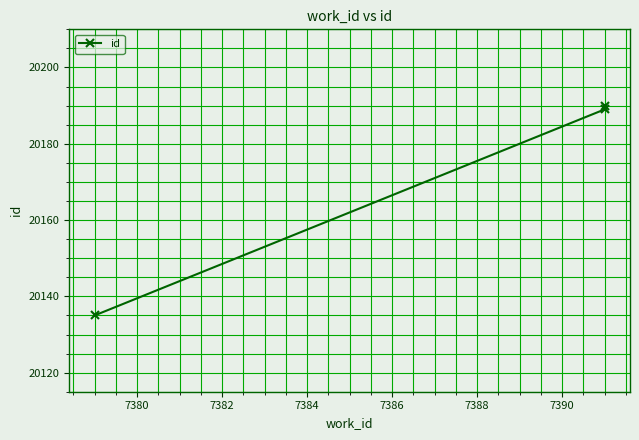

What is the value of the 1st point from the left?

20135